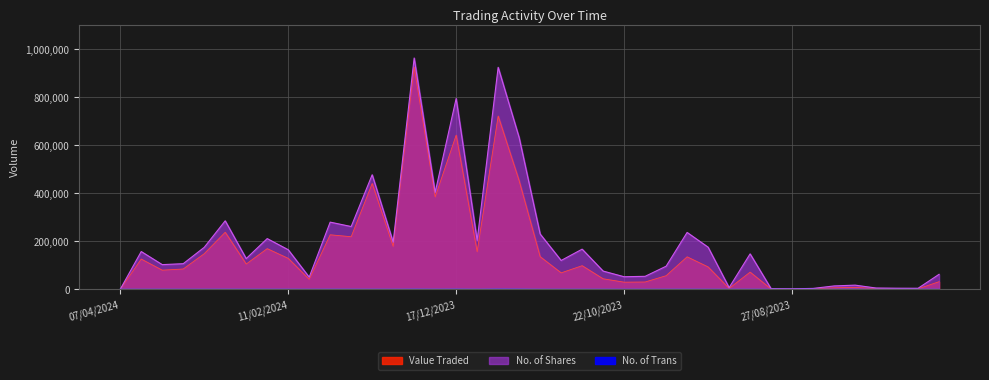

At which category does the chart reach its peak across all series?

31/12/2023